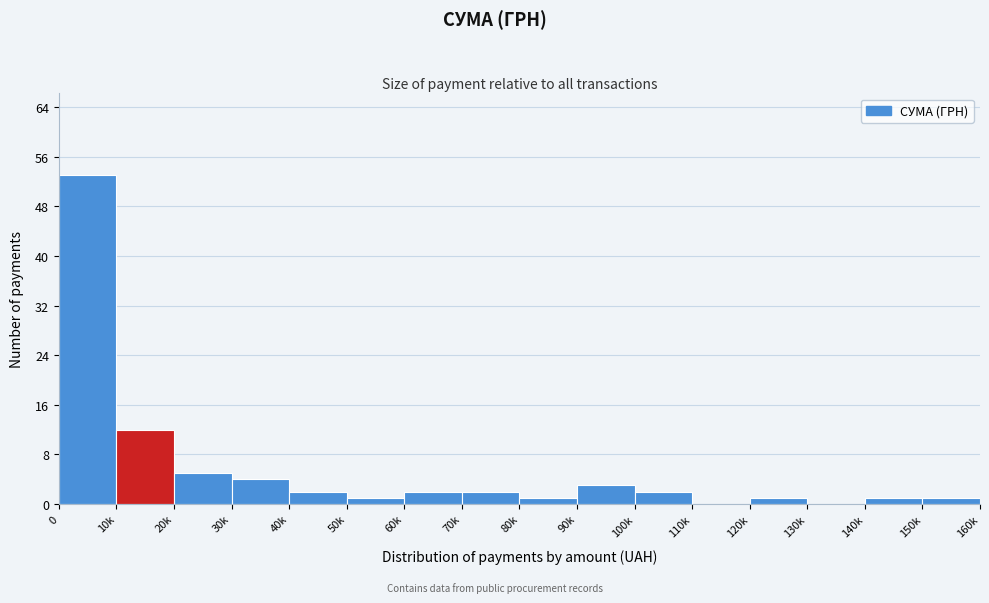

Reading left to right, transcribe all the data shown in this chart.

0=53	10k=12	20k=5	30k=4	40k=2	50k=1	60k=2	70k=2	80k=1	90k=3	100k=2	110k=0	120k=1	130k=0	140k=1	150k=1